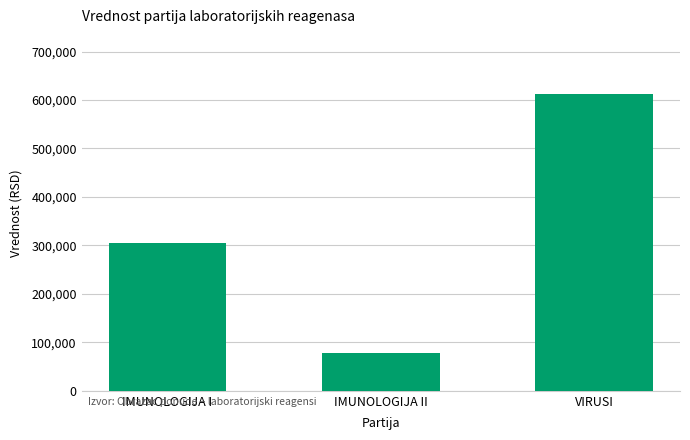

What is the minimum value shown in the chart?

78000.0